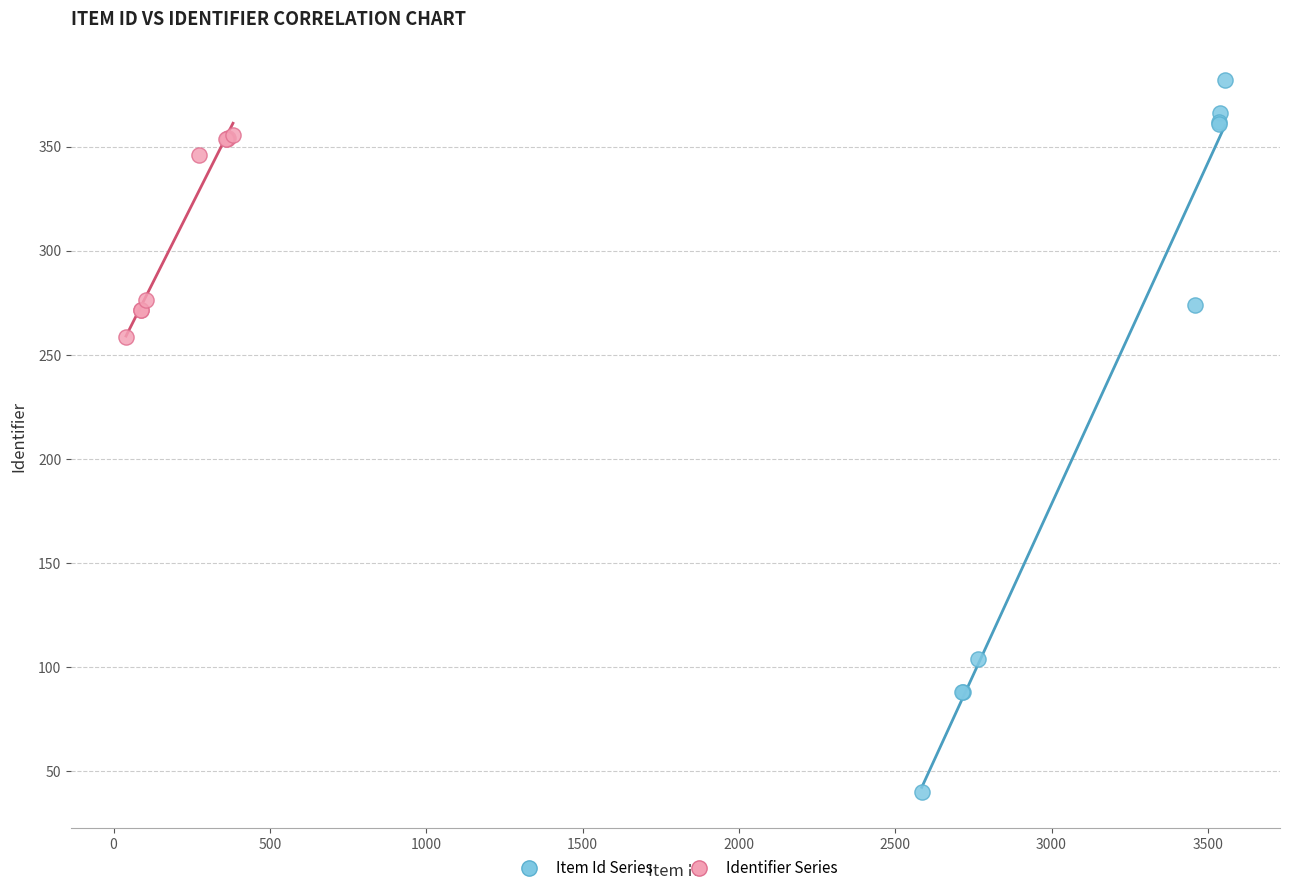

What are all the series names shown in the legend?

Item Id Series, Identifier Series